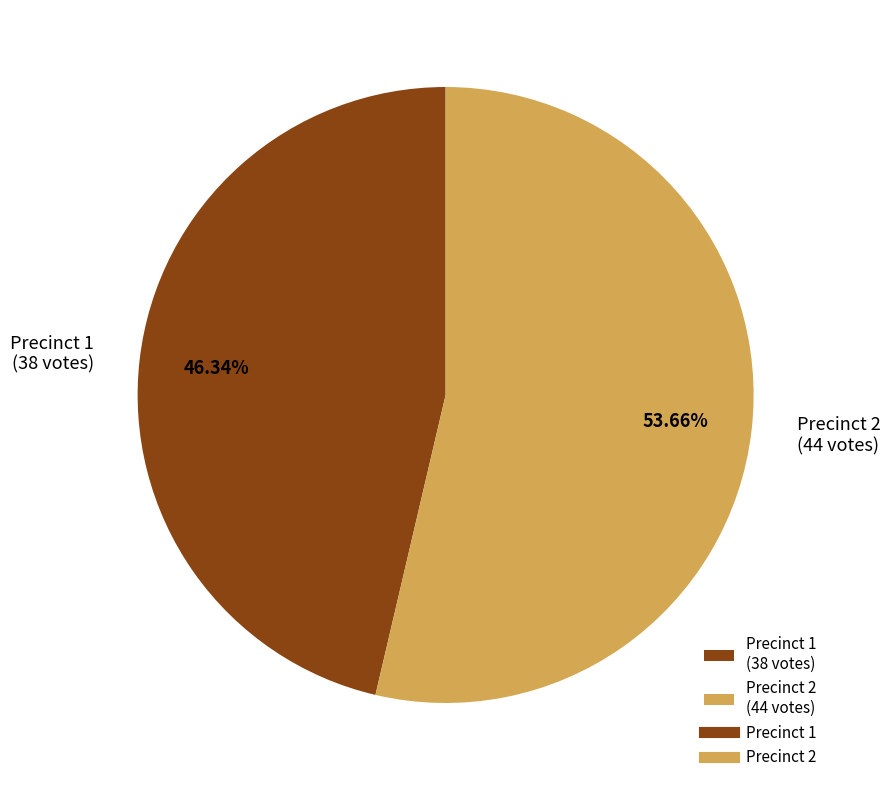

Approximately how many times larger is the value at Precinct 2 (44 votes) compared to Precinct 1 (38 votes)?

1.2